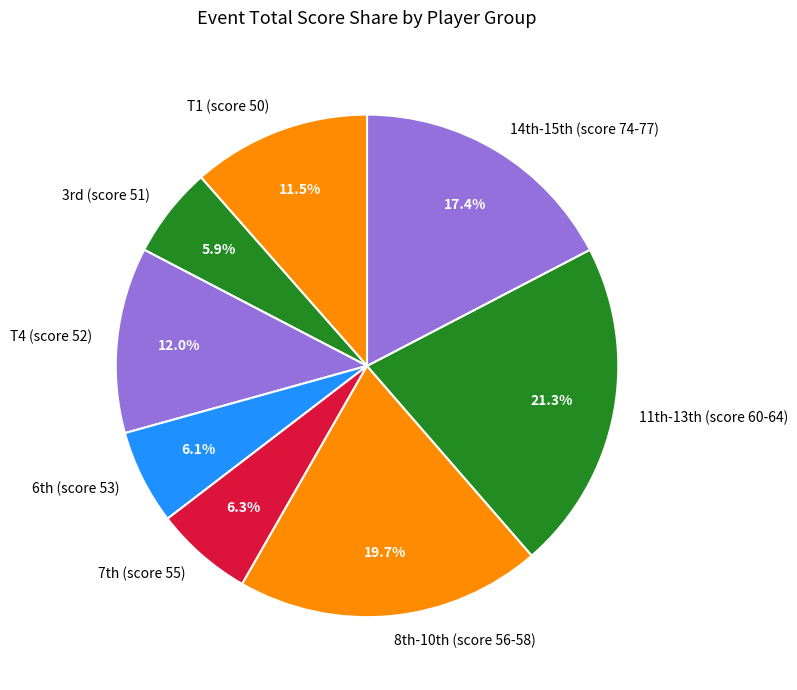

Count the number of slices in the pie.

8